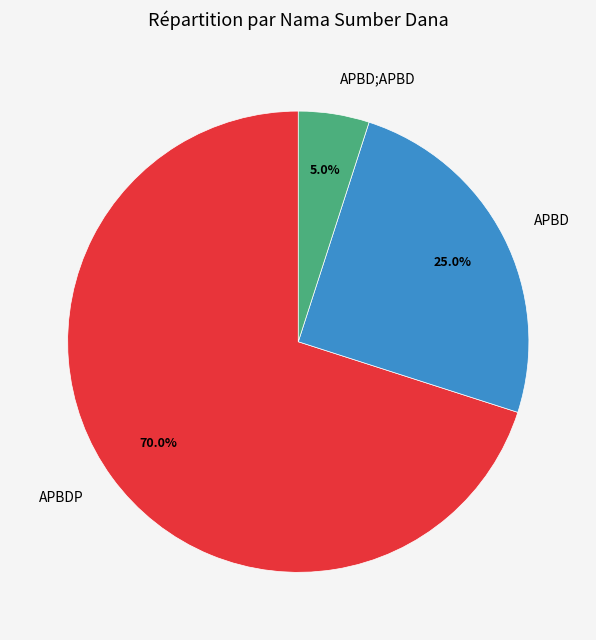

Between APBD;APBD and APBD, which is larger?

APBD